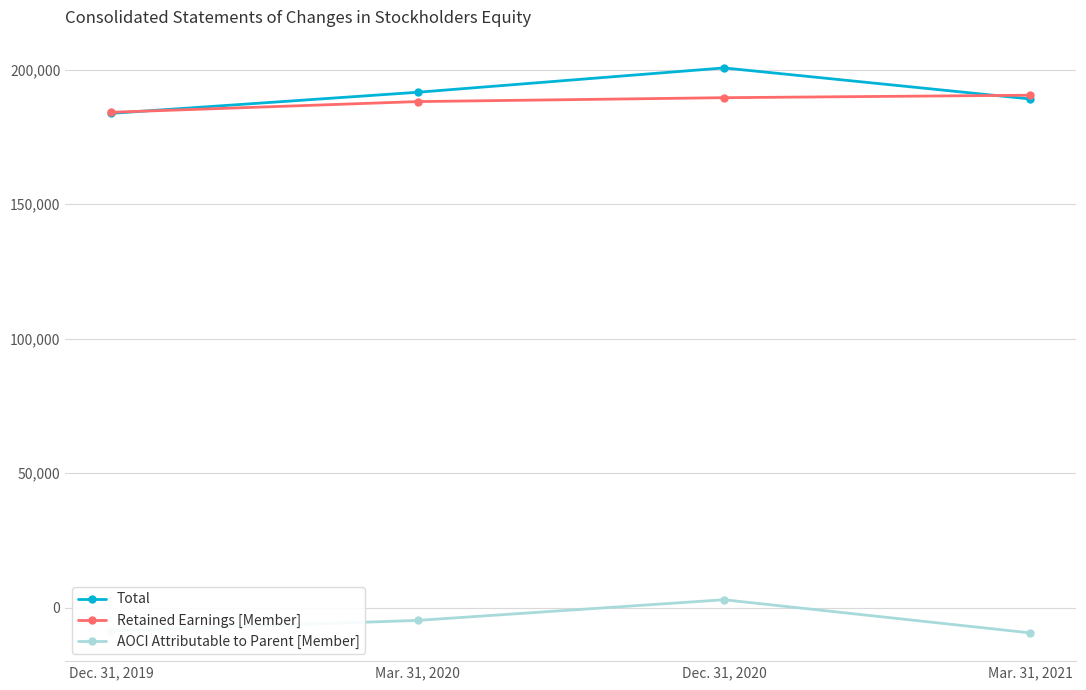

How many positive values does the AOCI Attributable to Parent [Member] series have?

1